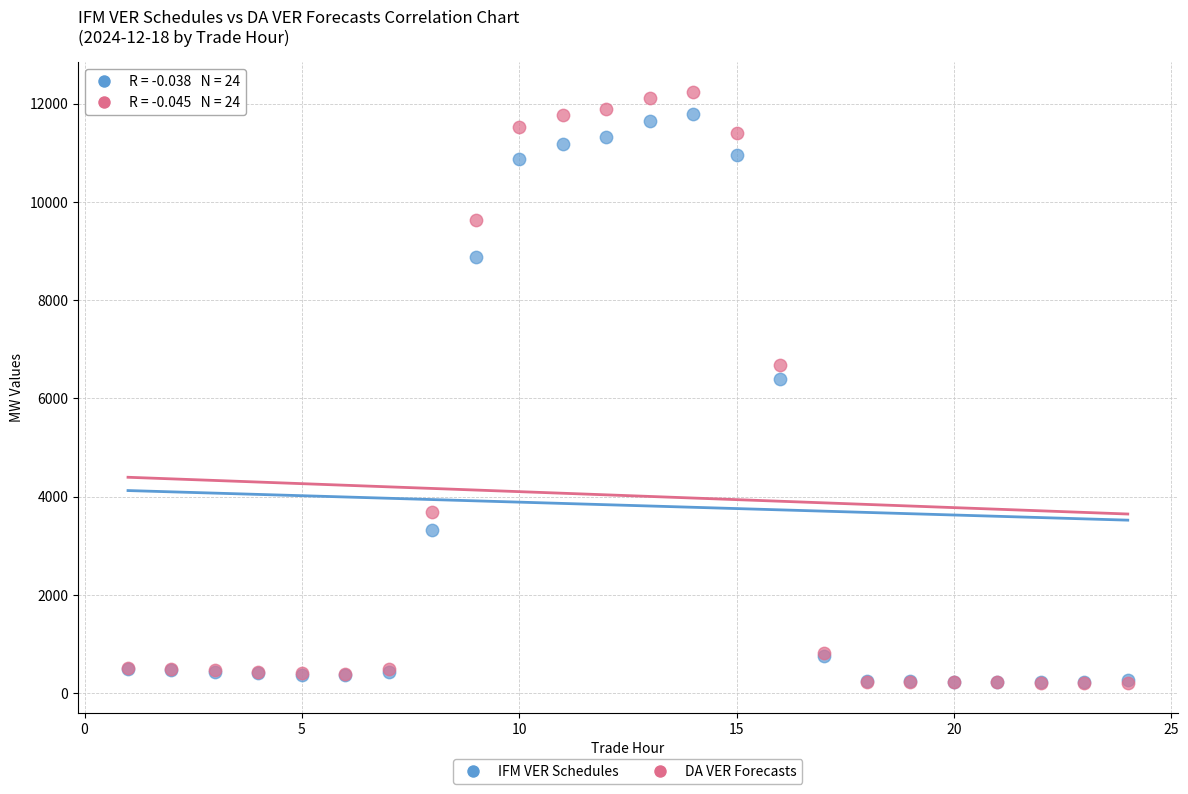

In the IFM VER Schedules series, what Y value is closest to 6006?

6388.7